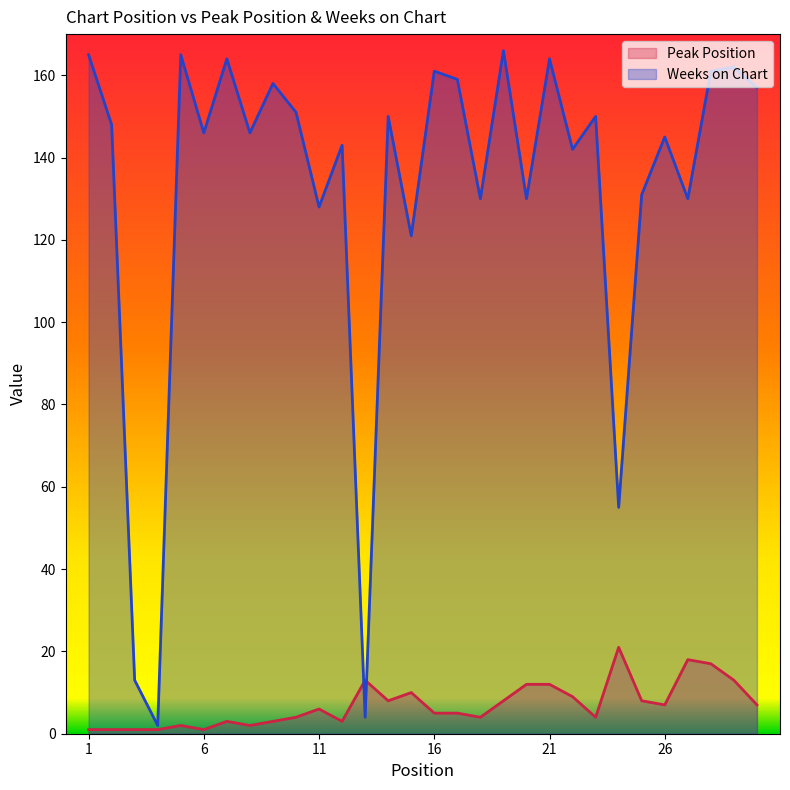

At how many categories does at least one series exceed 49?

27